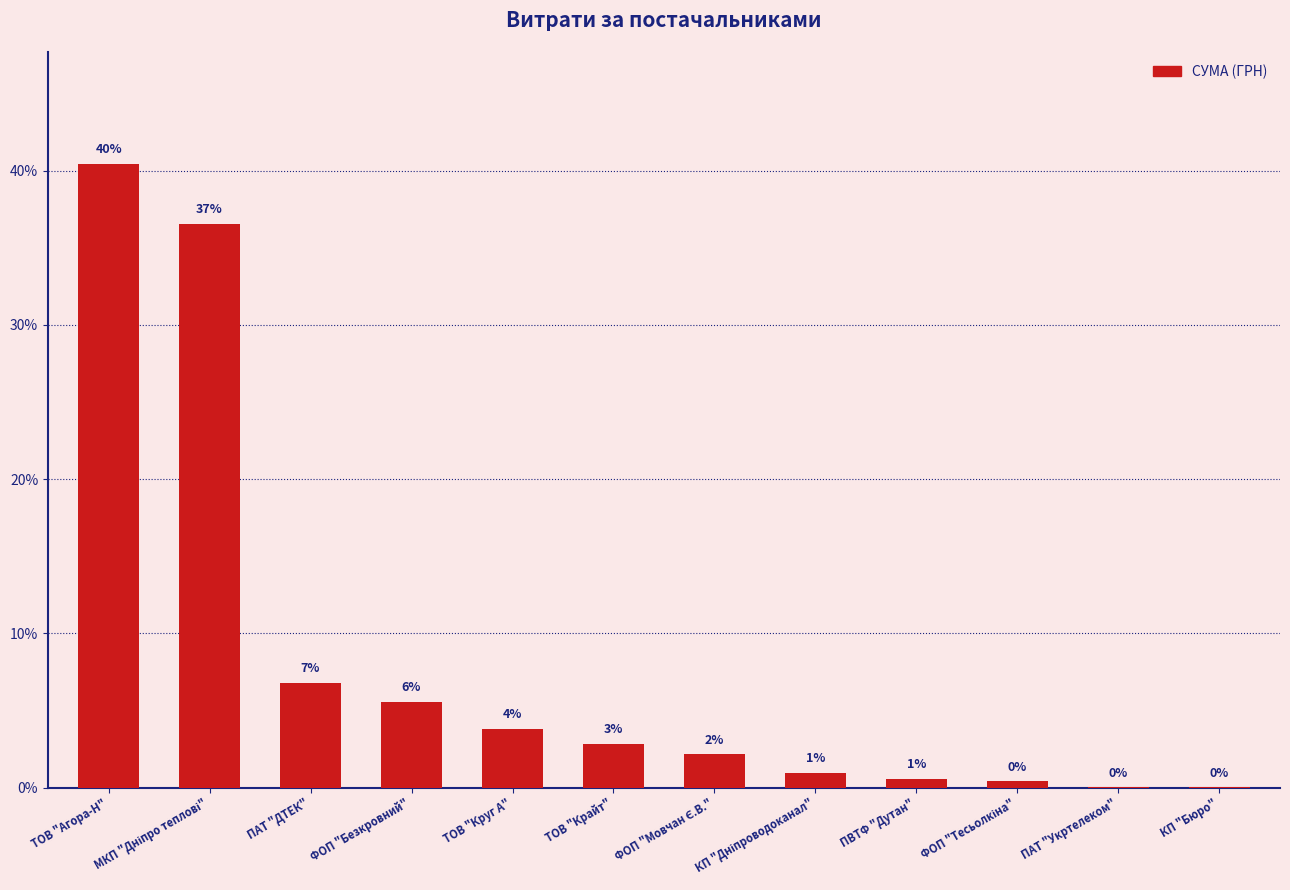

What is the sum of the values at ФОП "Безкровний" and МКП "Дніпро теплові"?

42.1